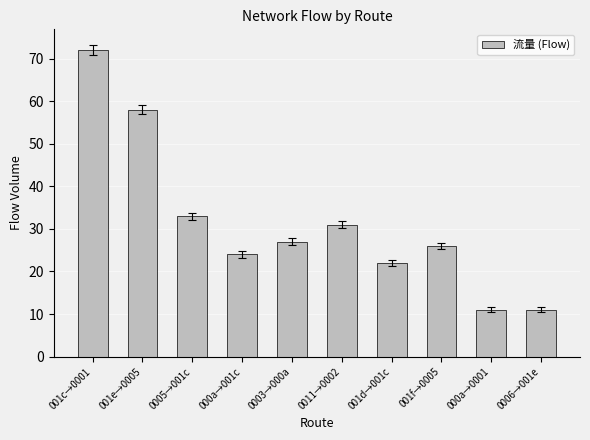

Count the number of data series in this chart.

1